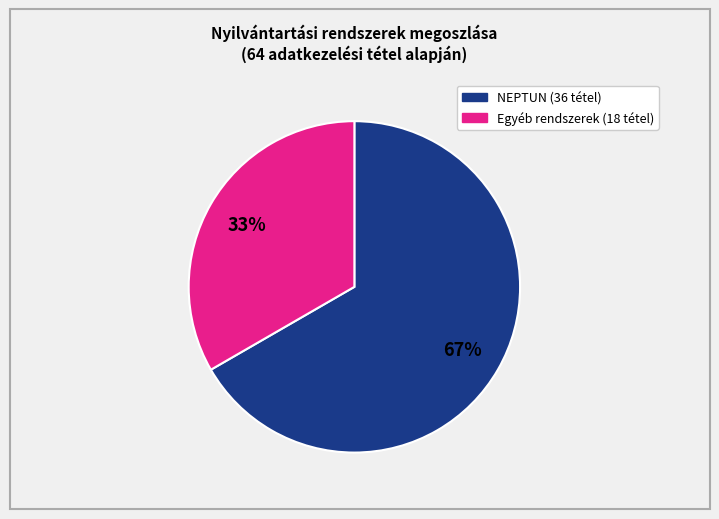

To the nearest percent, what is the average slice percentage?

50%